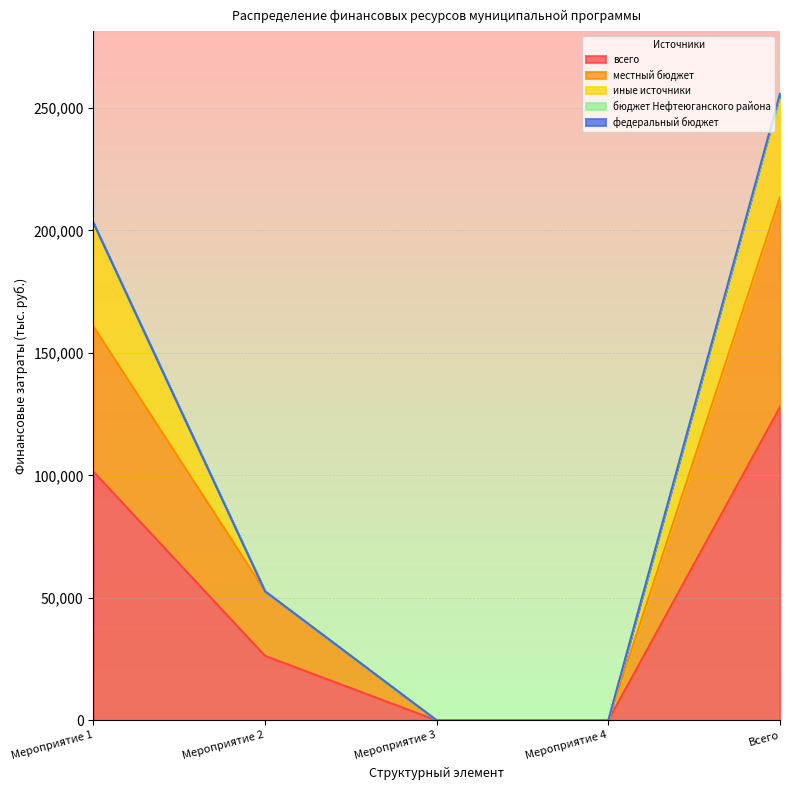

What is the difference between the highest and lowest values at Всего?

127876.0